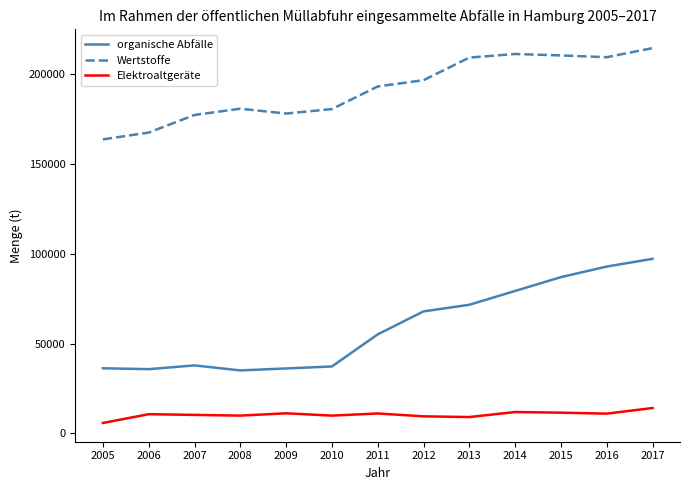

Is the value of organische Abfälle at 2012 greater than the value of Elektroaltgeräte at 2011?

Yes